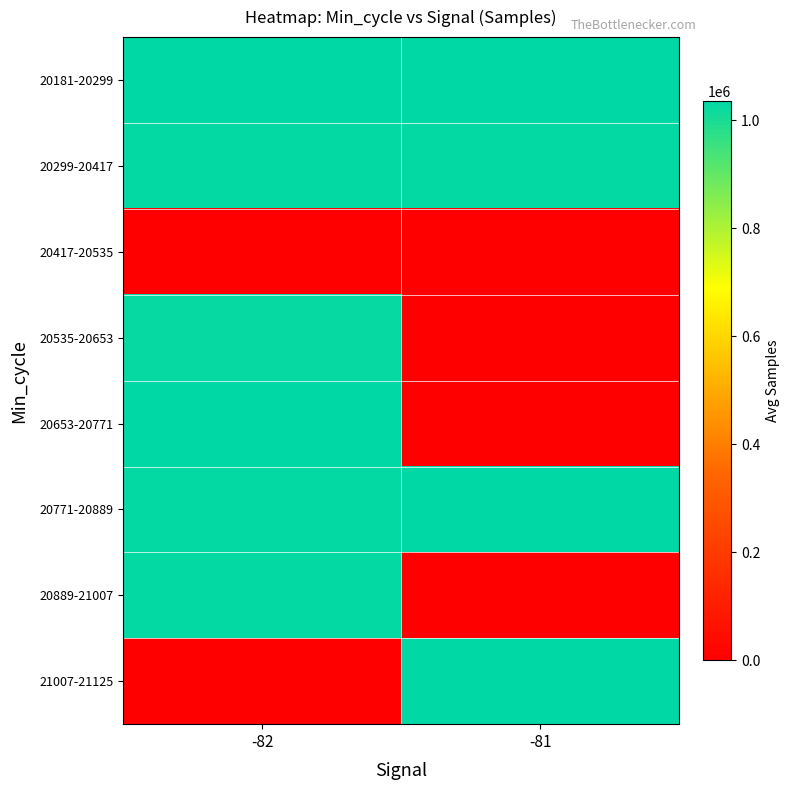

What is the greatest value displayed?

1035748.0